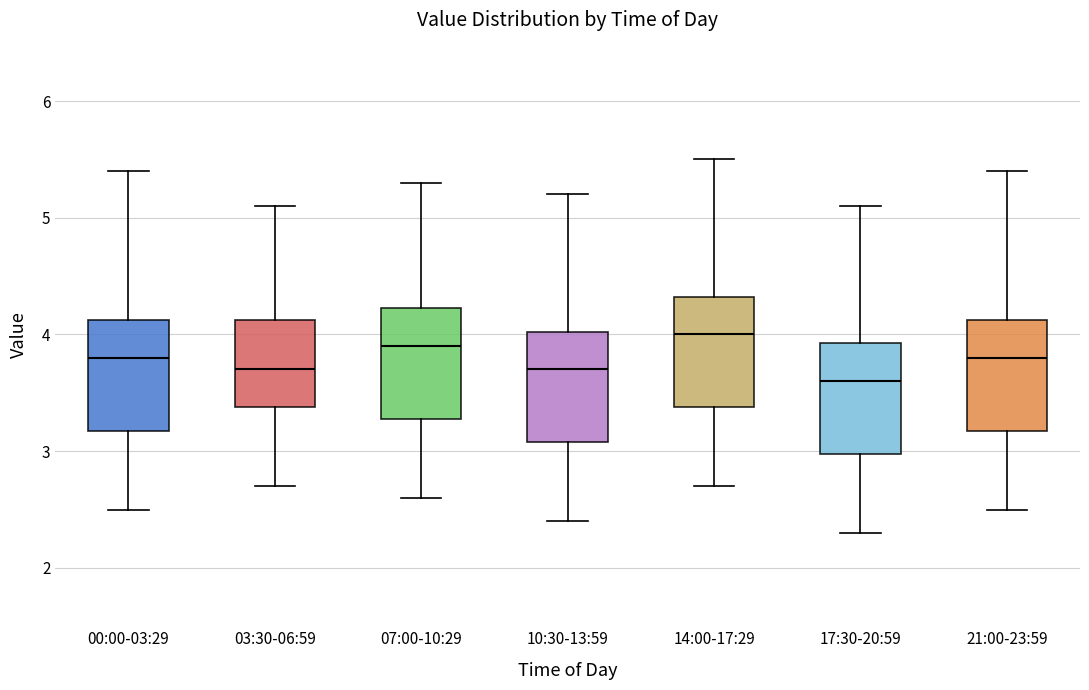

Reading left to right, transcribe this box plot: for each box, give where its median line is, the range the box spans, and where its two whiskers end, as read against the y-axis. The values are not printed on the chart, so give them approximately, as read against the axis.

00:00-03:29: median 3.8, box 3.2 to 4.1, whiskers 2.5 to 5.4
03:30-06:59: median 3.7, box 3.4 to 4.1, whiskers 2.7 to 5.1
07:00-10:29: median 3.9, box 3.3 to 4.2, whiskers 2.6 to 5.3
10:30-13:59: median 3.7, box 3.1 to 4.0, whiskers 2.4 to 5.2
14:00-17:29: median 4.0, box 3.4 to 4.3, whiskers 2.7 to 5.5
17:30-20:59: median 3.6, box 3.0 to 3.9, whiskers 2.3 to 5.1
21:00-23:59: median 3.8, box 3.2 to 4.1, whiskers 2.5 to 5.4